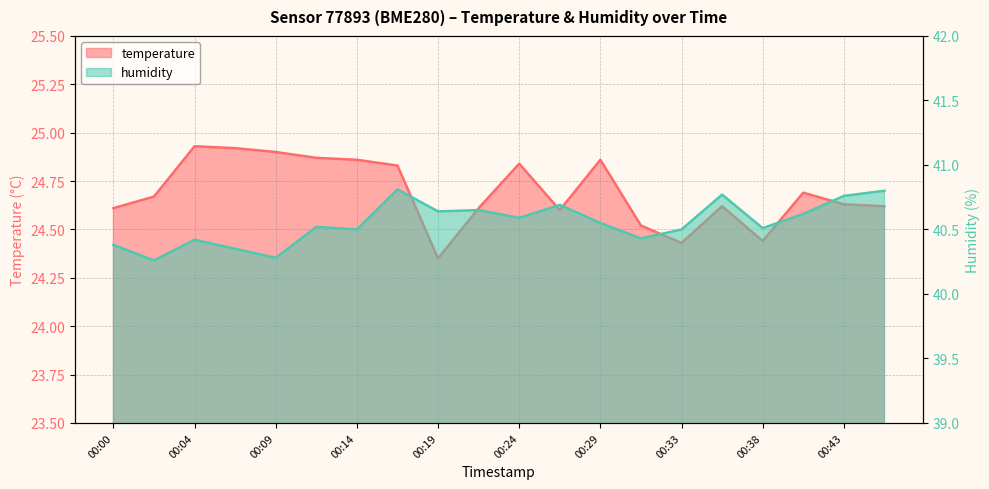

Which label corresponds to the largest value in the chart?

00:16